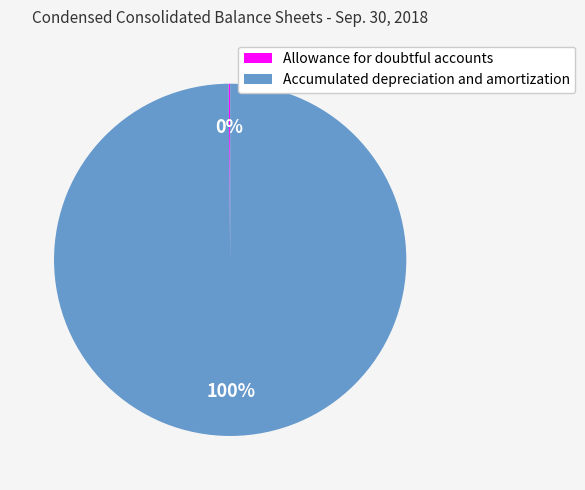

Which slice is the largest?

Accumulated depreciation and amortization